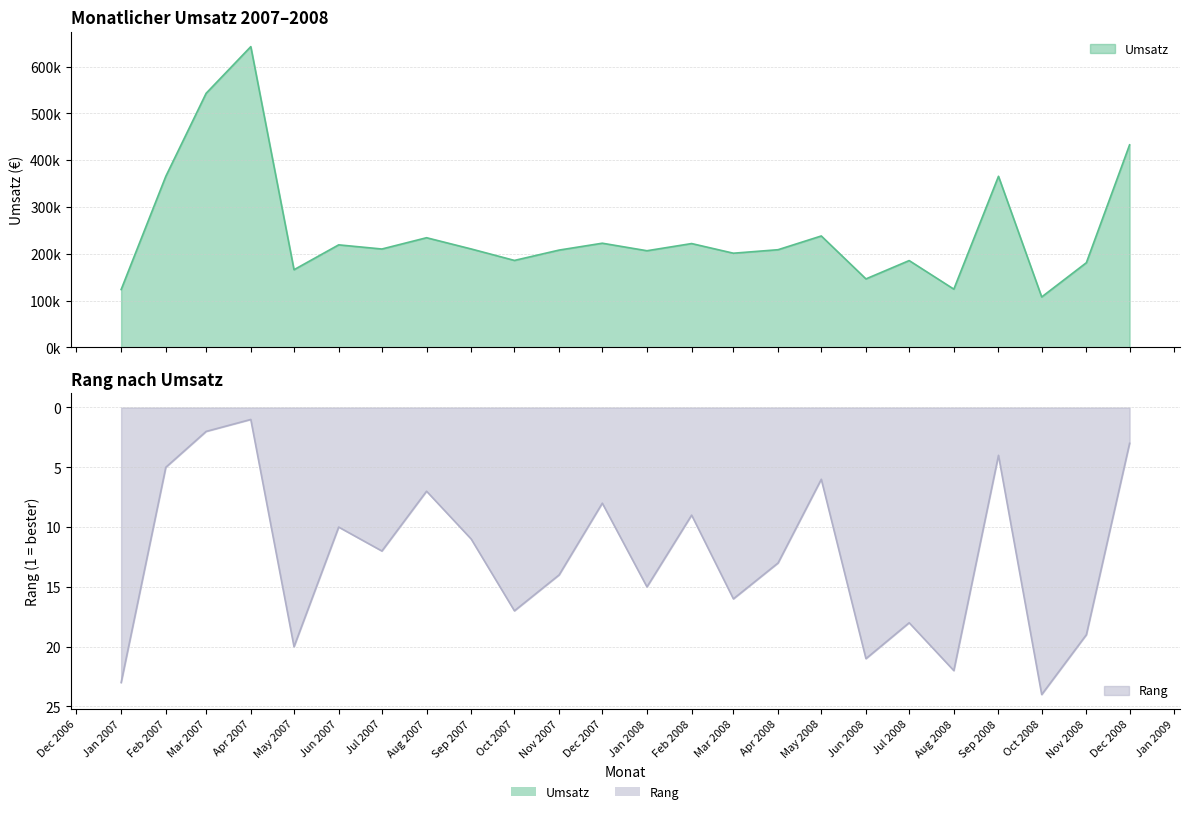

What is the sum of the Rang values at Oct 2007 and Jul 2007?

29